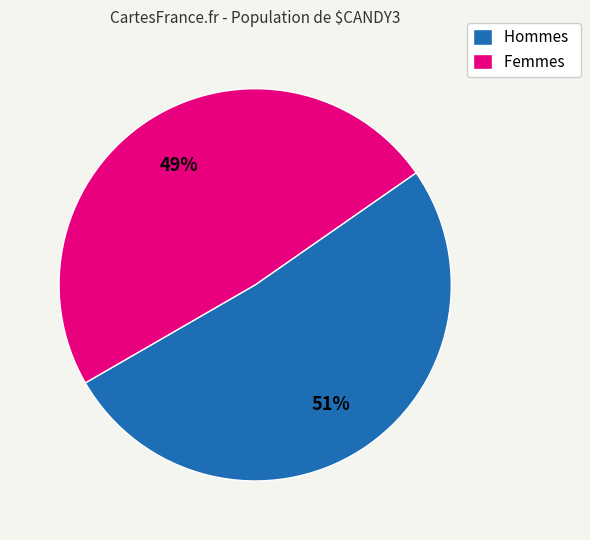

How many slices are in this pie chart?

2